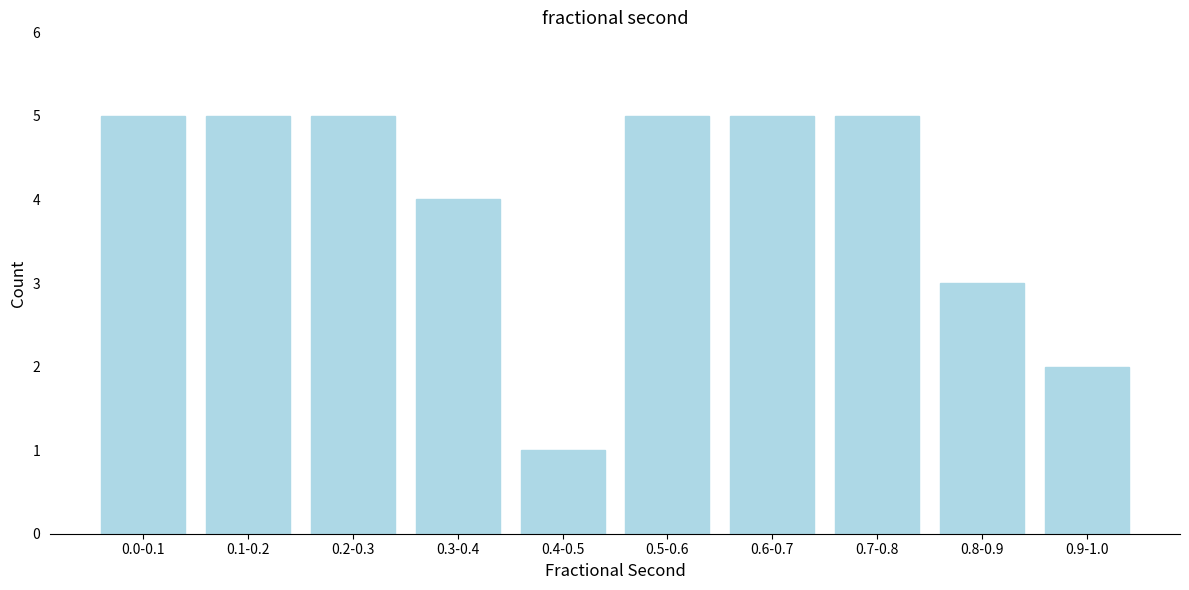

Reading right to left, extract all data points from this chart.

2	3	5	5	5	1	4	5	5	5